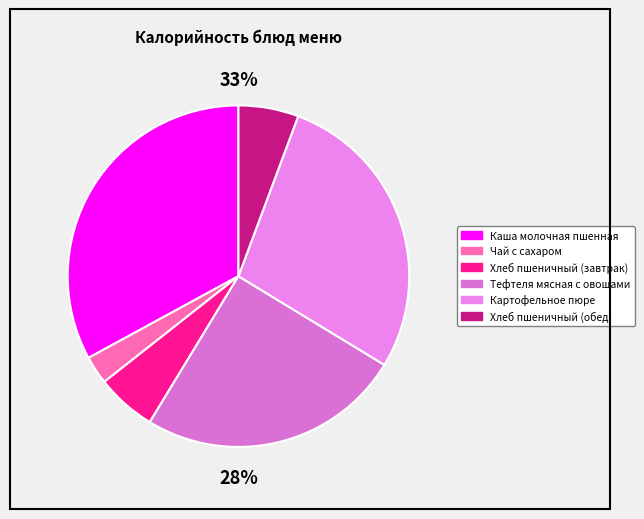

The Тефтеля мясная с овощами slice represents 12% of the pie. True or false?

False